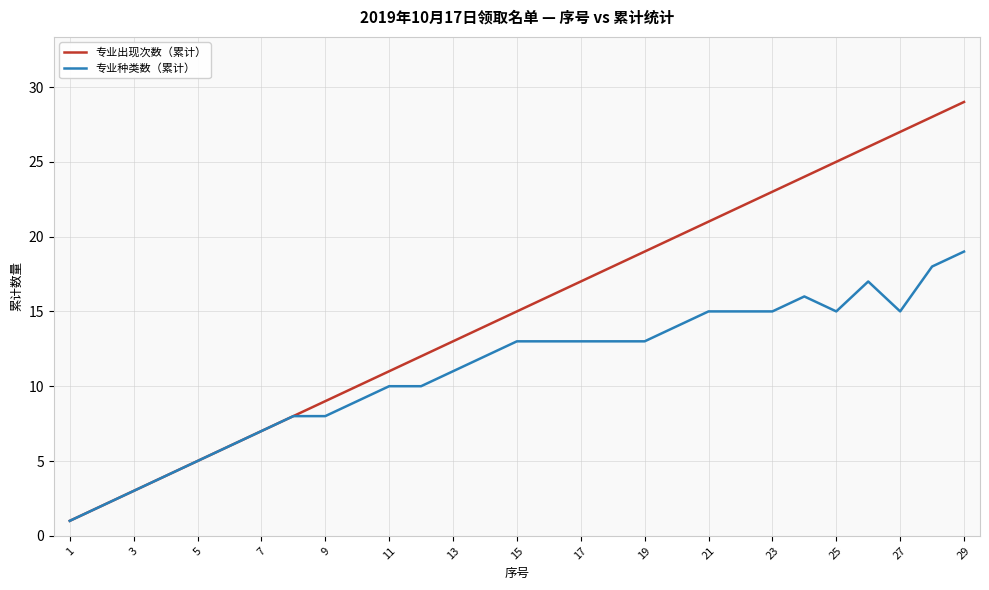

What is the highest value of the 专业种类数（累计） series?

19